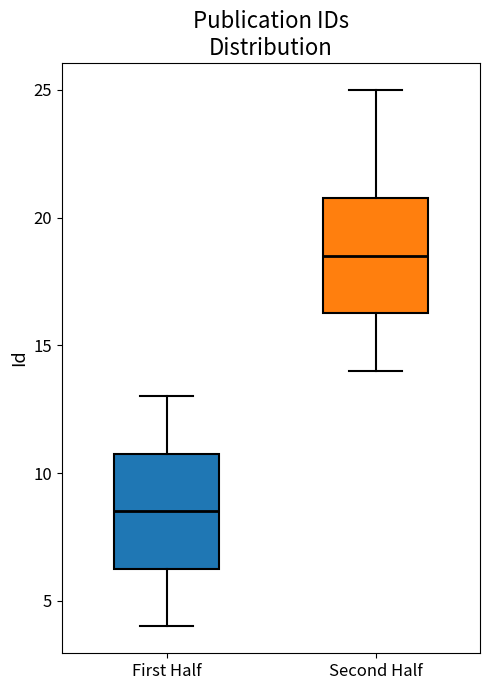

Reading left to right, read every box against the y-axis: the position of its median line, the range the box covers, and the ends of its whiskers. The values are not printed on the chart, so give them approximately, as read against the axis.

First Half: median 8.5, box 6.5 to 11.0, whiskers 4.0 to 13.0
Second Half: median 18.5, box 16.5 to 21.0, whiskers 14.0 to 25.0